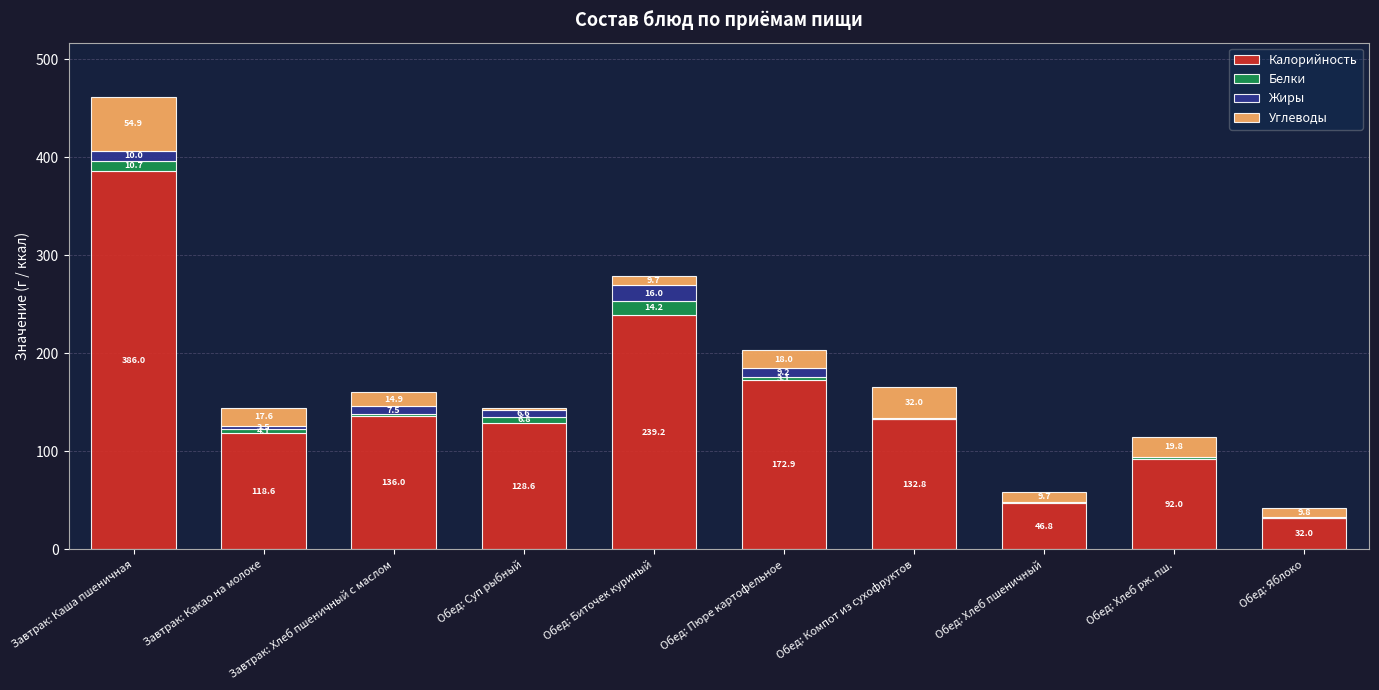

At which category is the sum across all series the highest?

Завтрак: Каша пшеничная